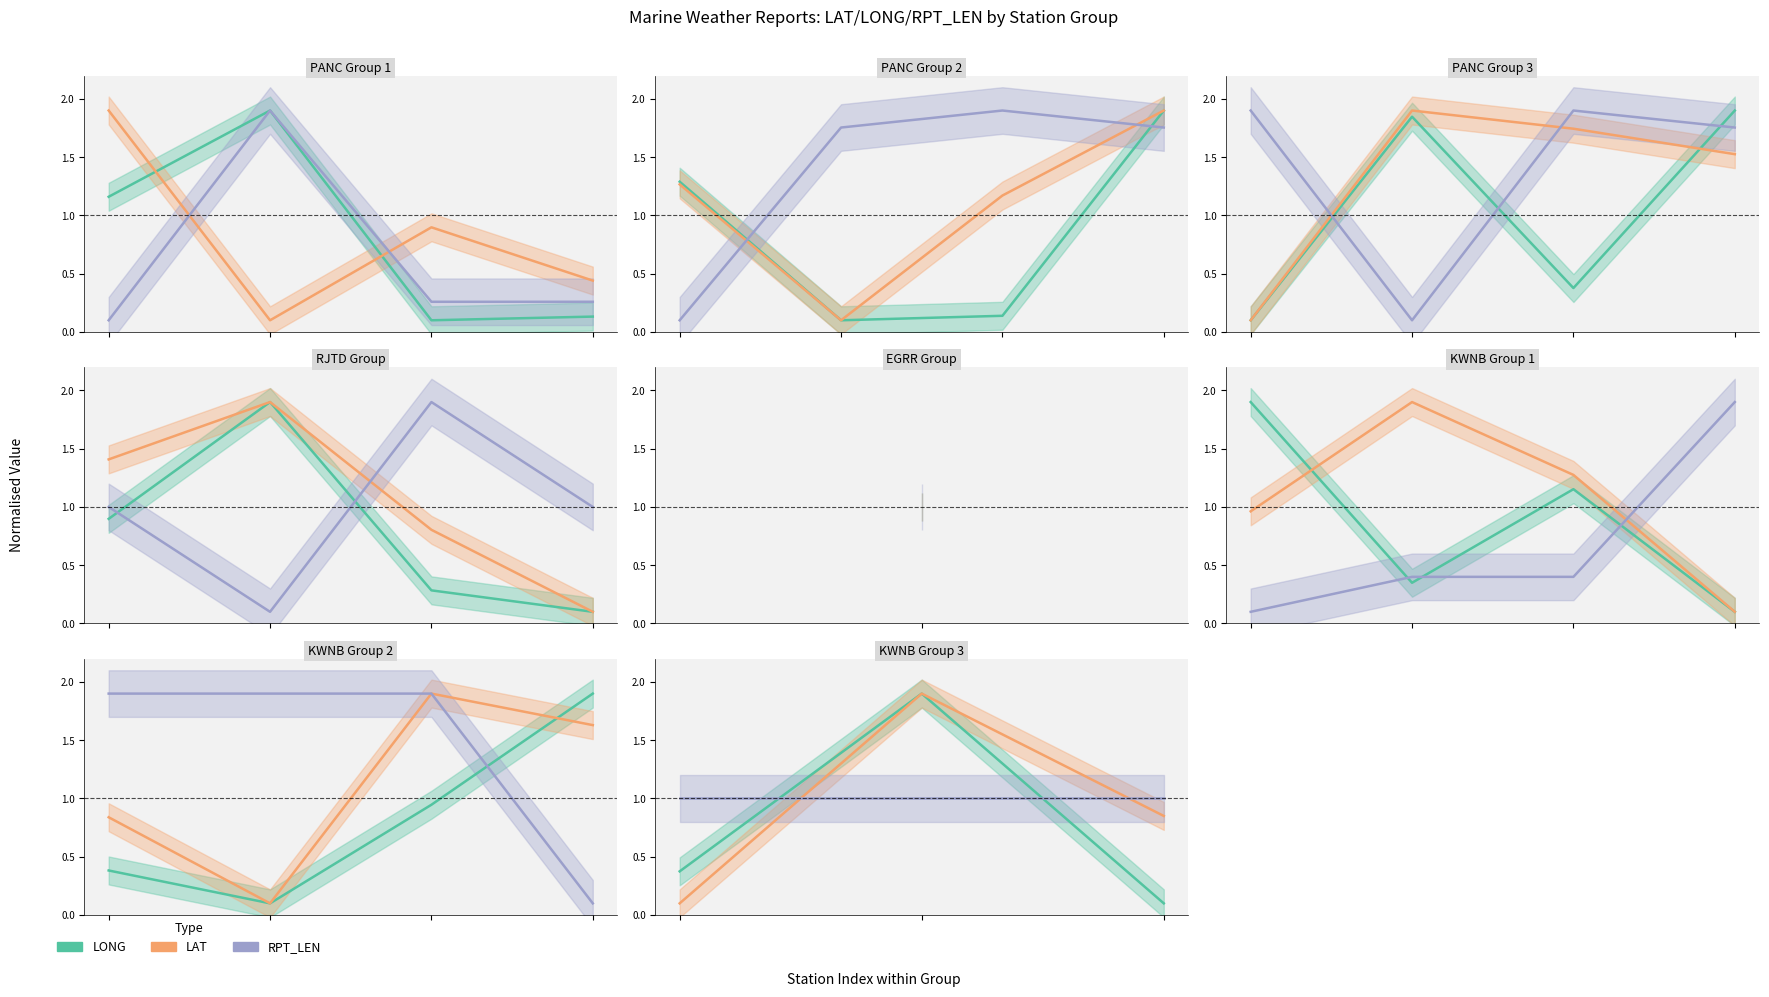

The RPT_LEN series shows 1.0 at 0.2. True or false?

True